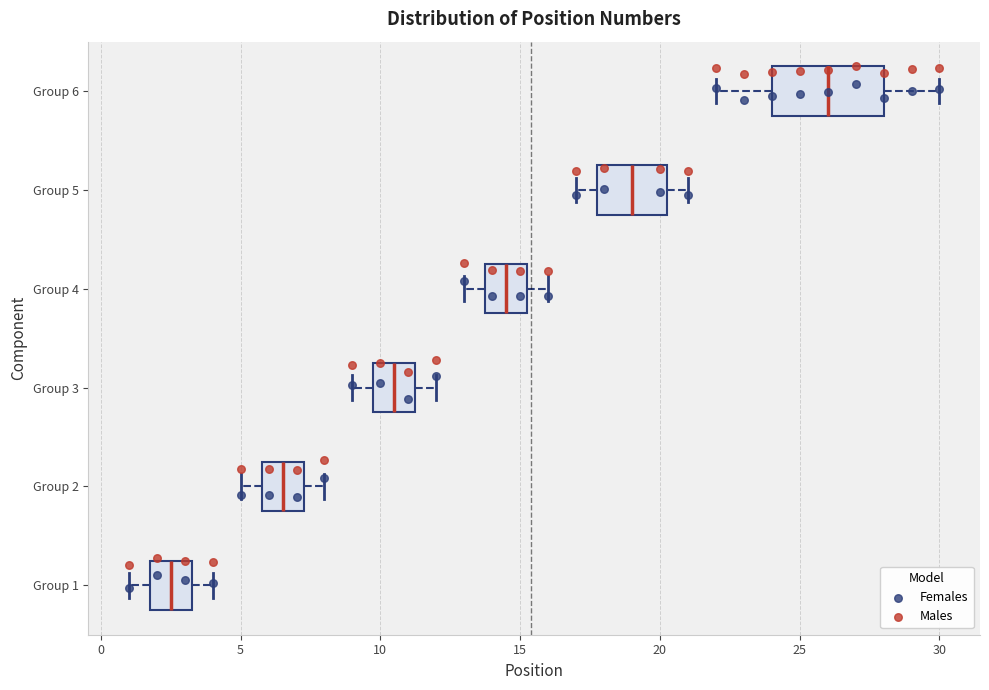

Reading bottom to top, read every box against the x-axis: the position of its median line, the range the box covers, and the ends of its whiskers. The values are not printed on the chart, so give them approximately, as read against the axis.

Group 1: median 2.5, box 2.0 to 3.5, whiskers 1.0 to 4.0
Group 2: median 6.5, box 6.0 to 7.5, whiskers 5.0 to 8.0
Group 3: median 10.5, box 10.0 to 11.5, whiskers 9.0 to 12.0
Group 4: median 14.5, box 14.0 to 15.5, whiskers 13.0 to 16.0
Group 5: median 19.0, box 18.0 to 20.5, whiskers 17.0 to 21.0
Group 6: median 26.0, box 24.0 to 28.0, whiskers 22.0 to 30.0